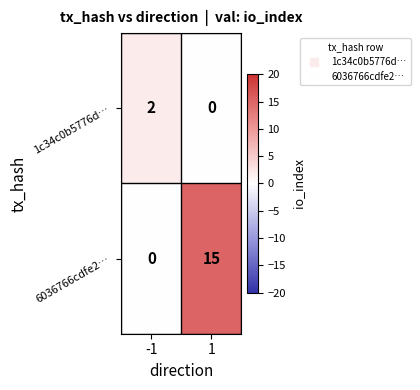

Reading right to left, transcribe all the data shown in this chart.

1c34c0b5776d…: 0	2
6036766cdfe2…: 15	0